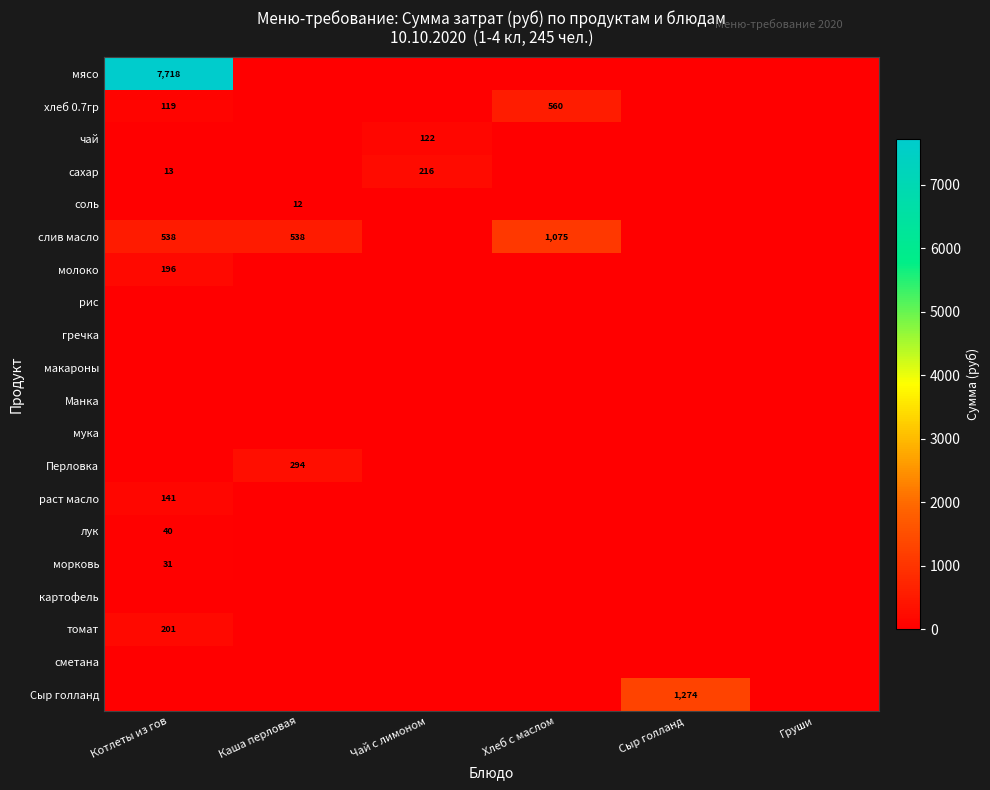

What is the spread (max minus min) of values at Каша перловая?

537.6